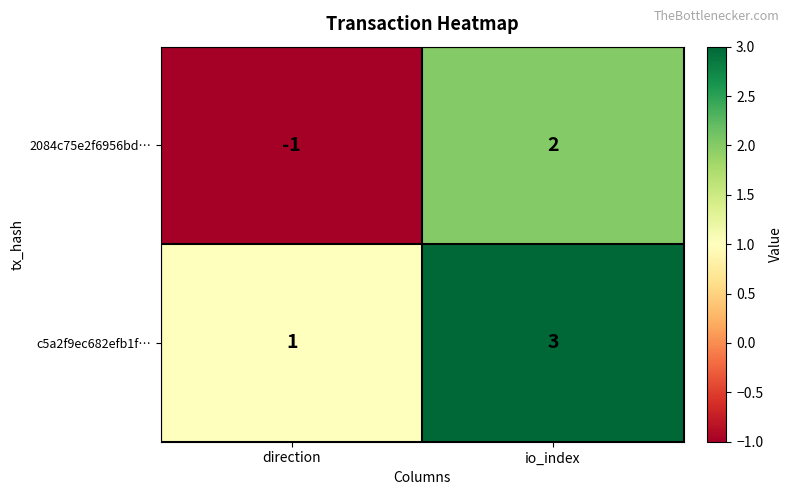

Which series has the largest total across all categories?

c5a2f9ec682efb1f…